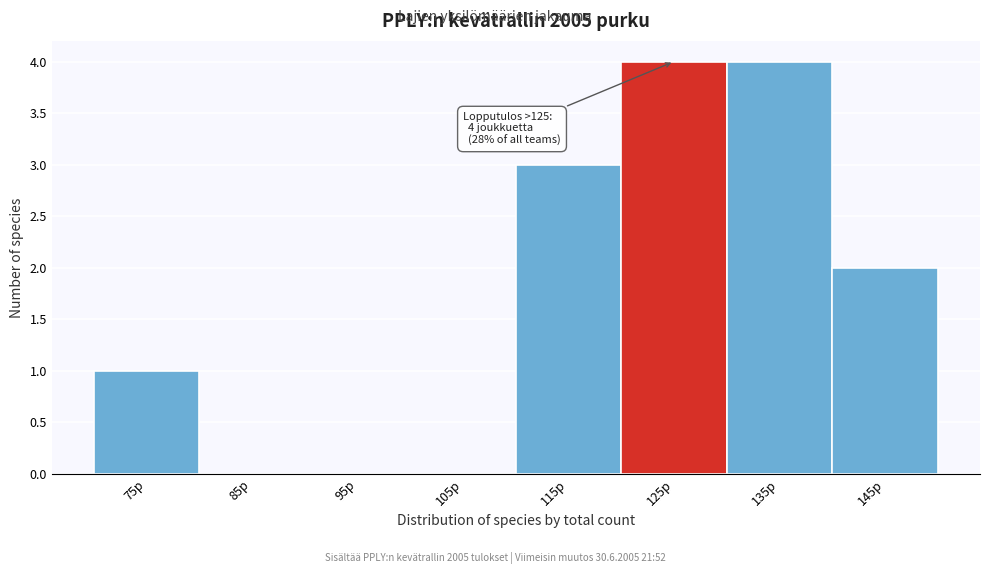

Reading left to right, what are all the values shown in this chart?

75p=1	85p=0	95p=0	105p=0	115p=3	125p=4	135p=4	145p=2